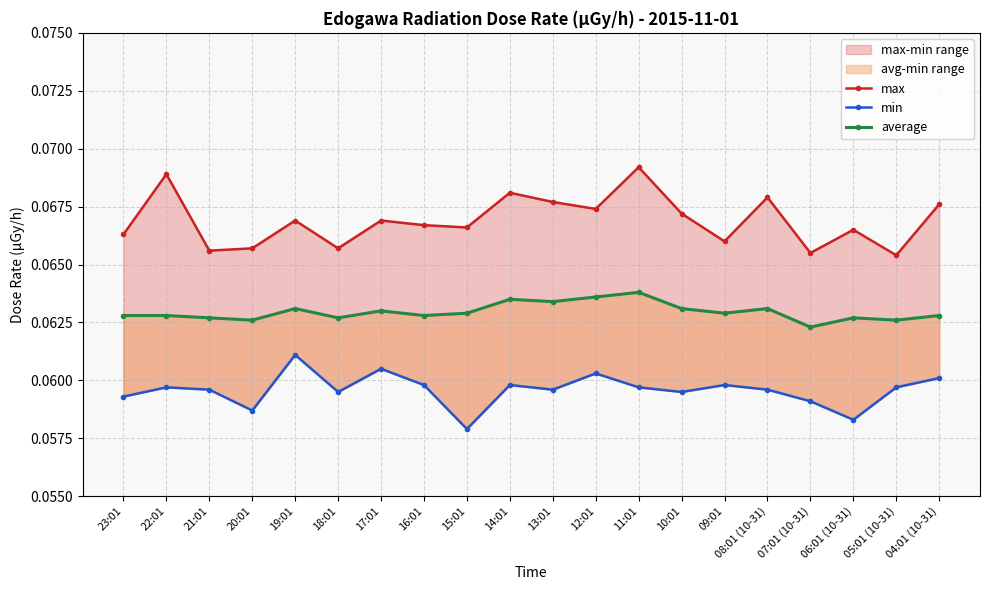

Between 23:01 and 14:01, which is larger?

14:01